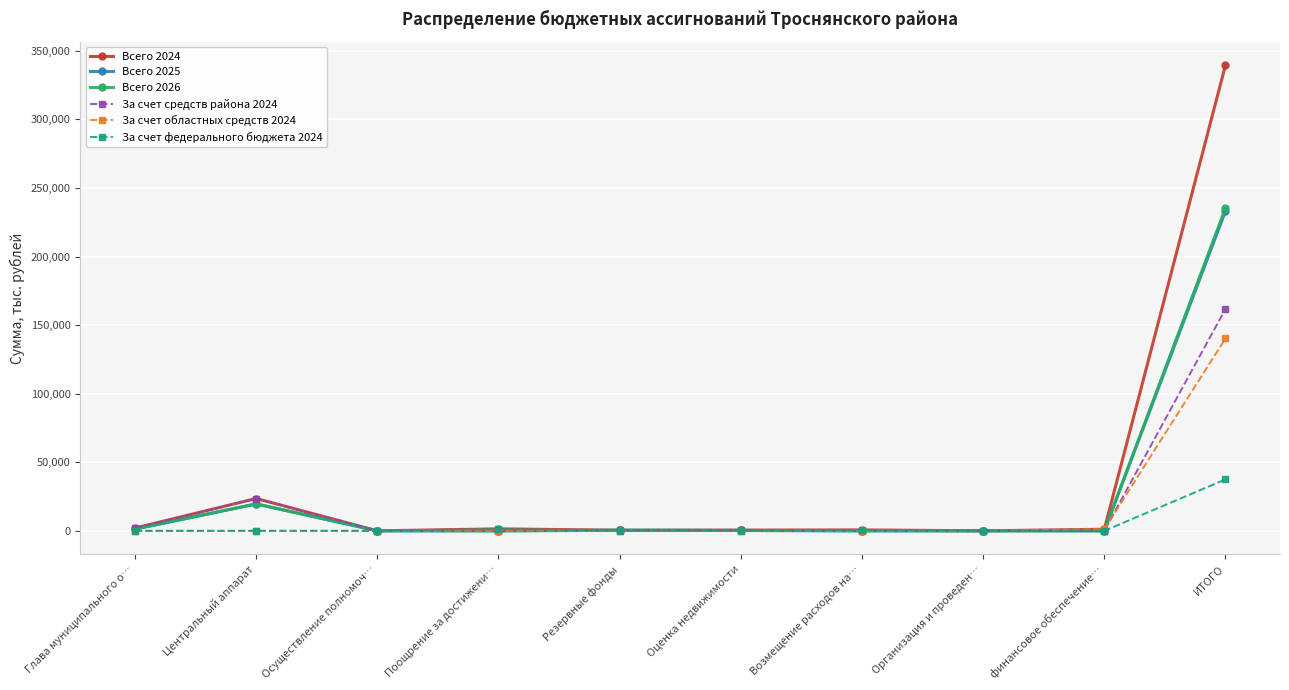

What is the spread (max minus min) of values at ИТОГО?

302066.3